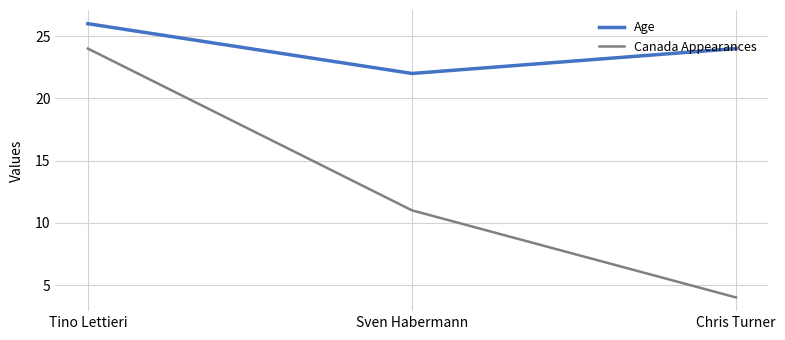

What position from the right is Chris Turner?

1